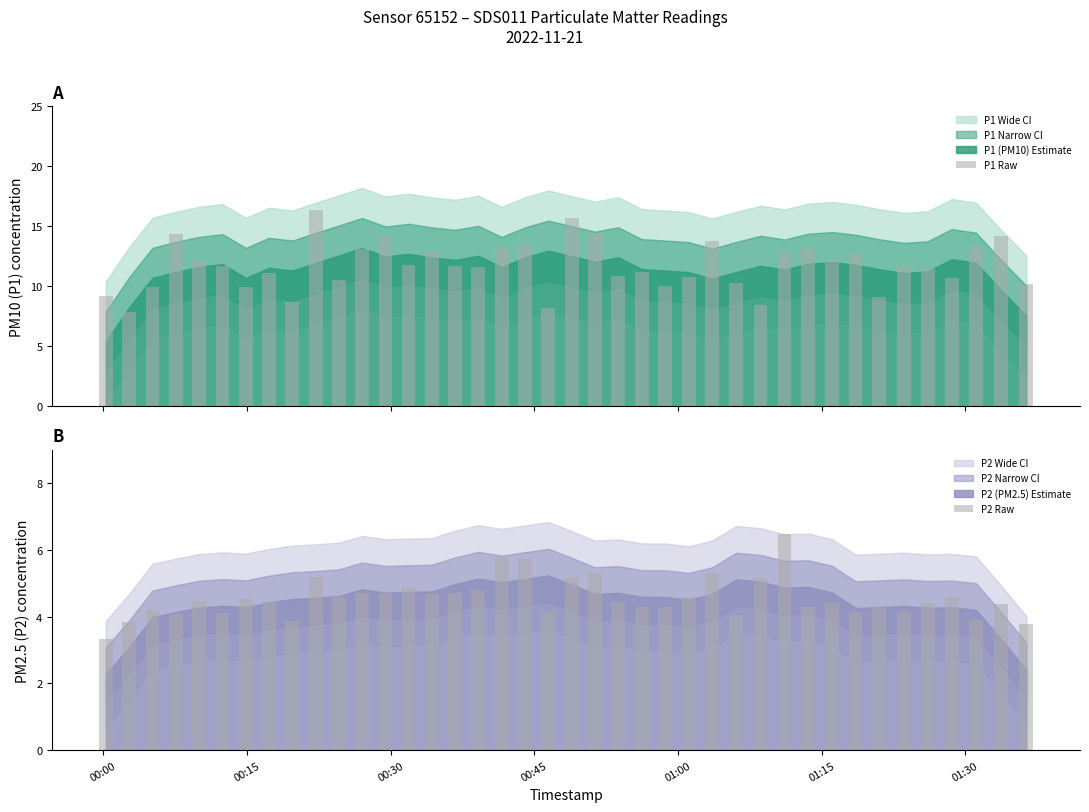

What is the difference between the maximum and minimum values in the P1 Raw series?

8.6